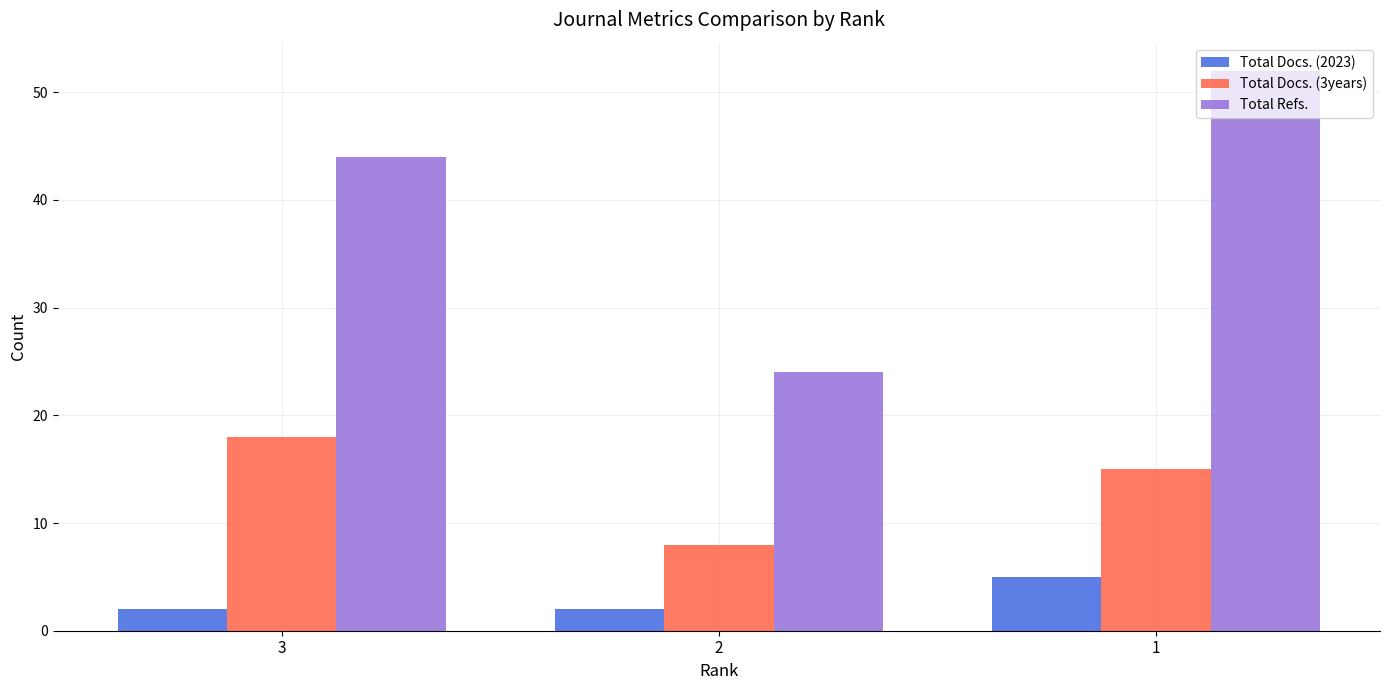

Rank the series at 2 from highest to lowest value.

Total Refs., Total Docs. (3years), Total Docs. (2023)